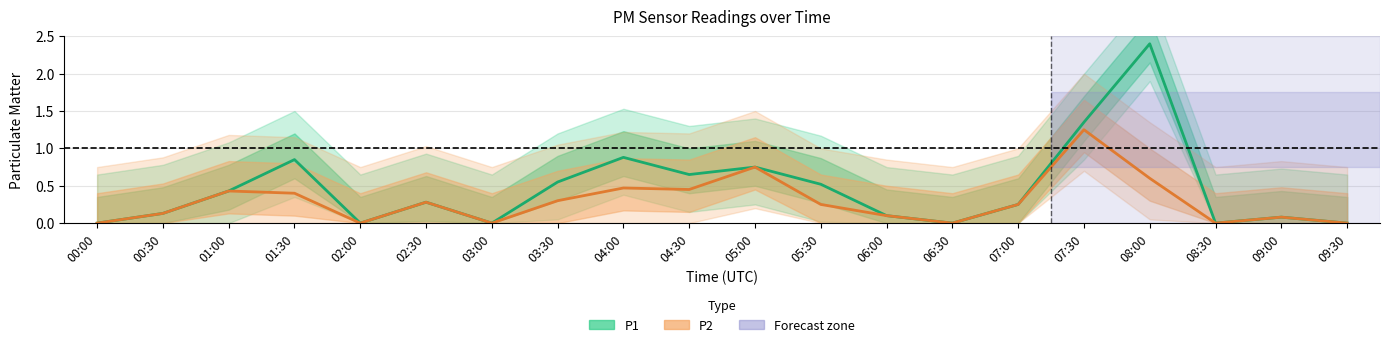

True or false: P1 (Estimate) has a value of 0.0 at 09:30.

True